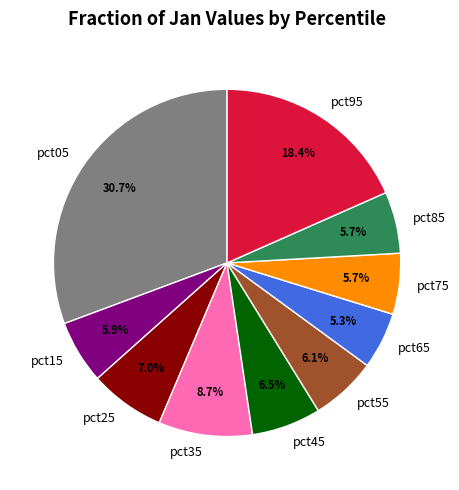

How many segments does this pie chart have?

10